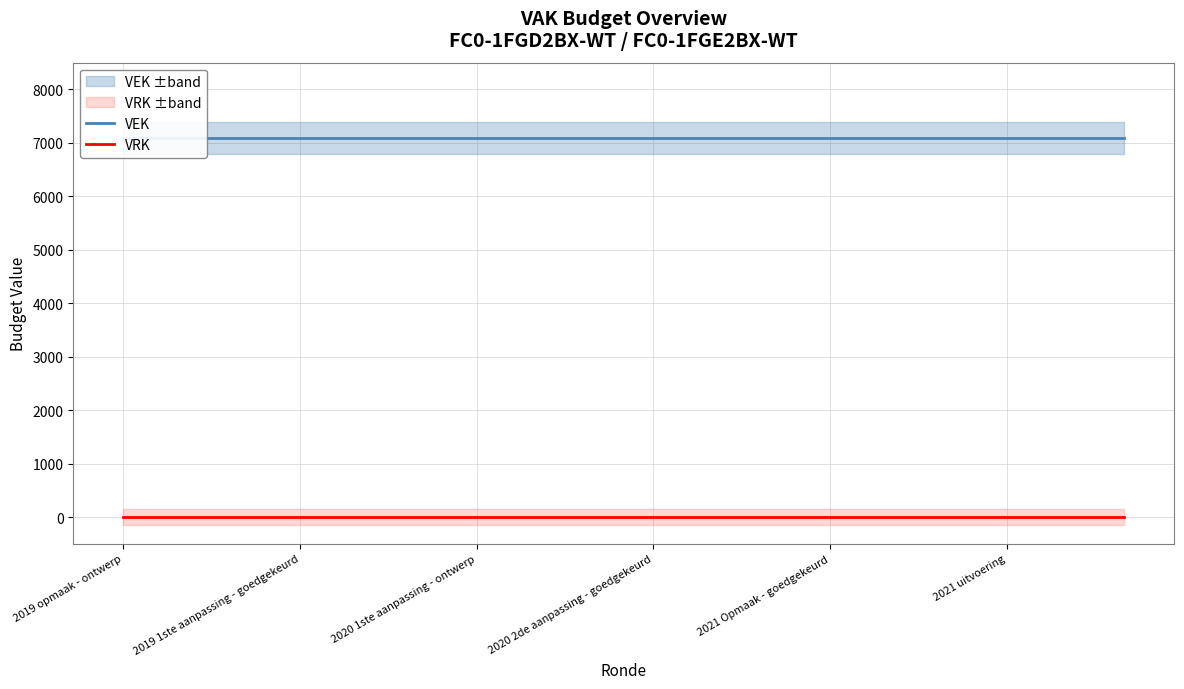

What is the label of the 3rd point from the left?

2020 1ste aanpassing - ontwerp